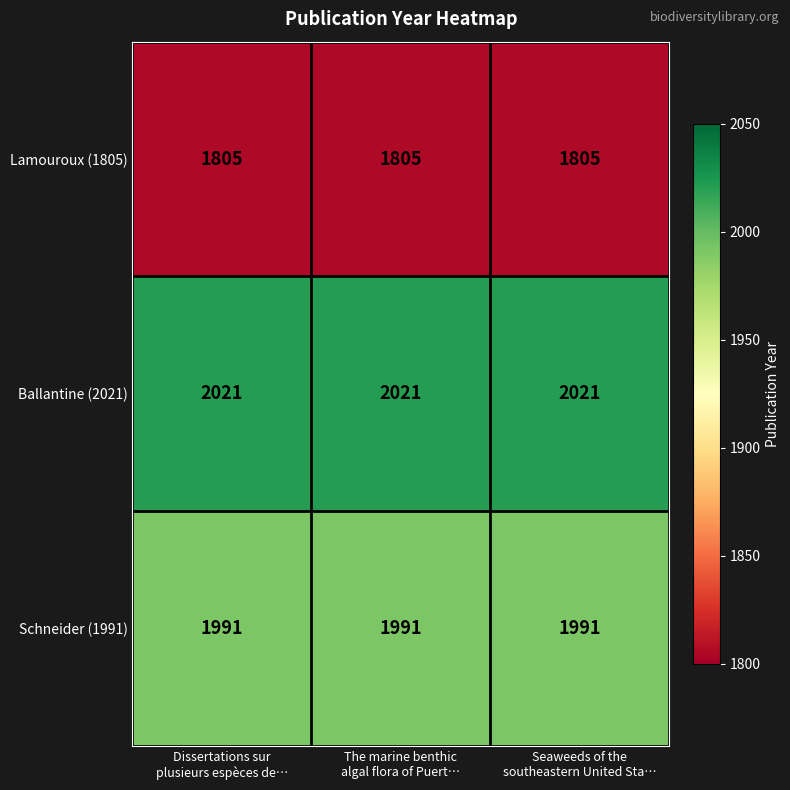

At how many categories does at least one series exceed 1895?

3